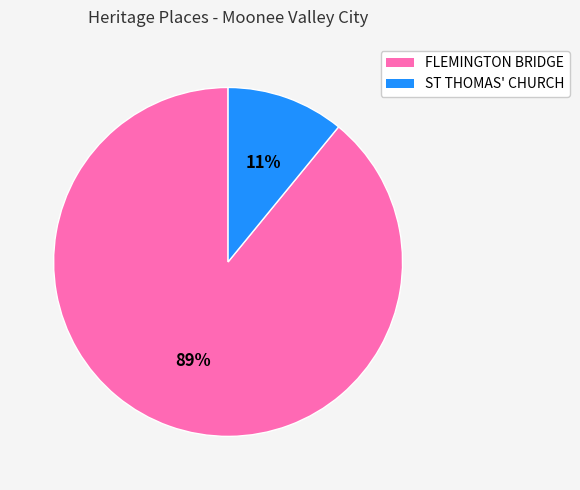

To the nearest percent, what is the average slice percentage?

50%